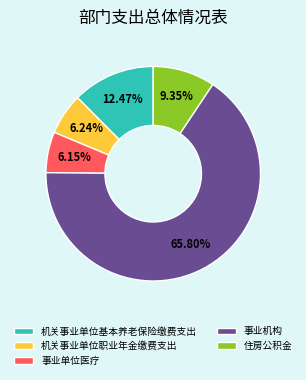

To the nearest percent, what is the combined percentage of 事业单位医疗 and 事业机构?

72%